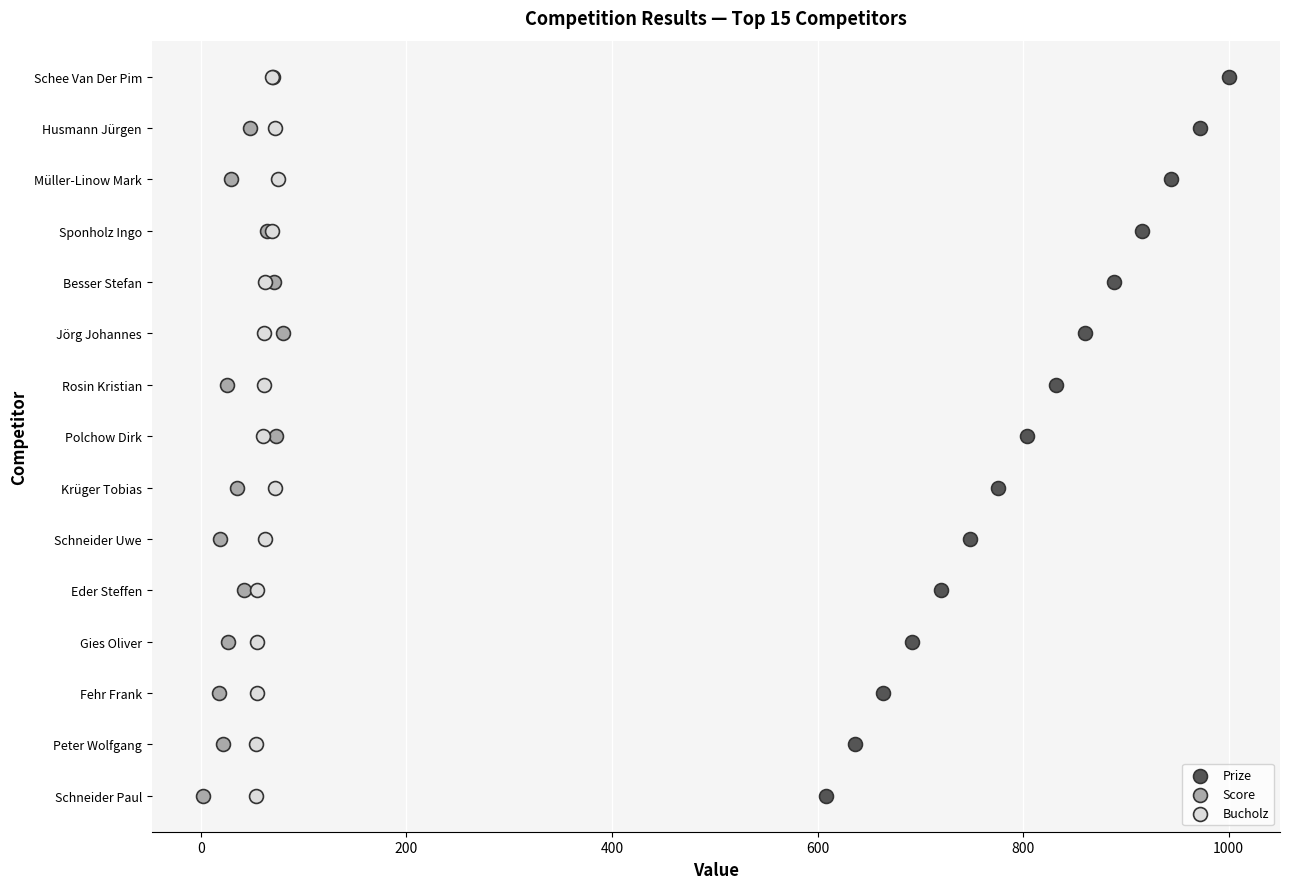

What are all the series names shown in the legend?

Prize, Score, Bucholz